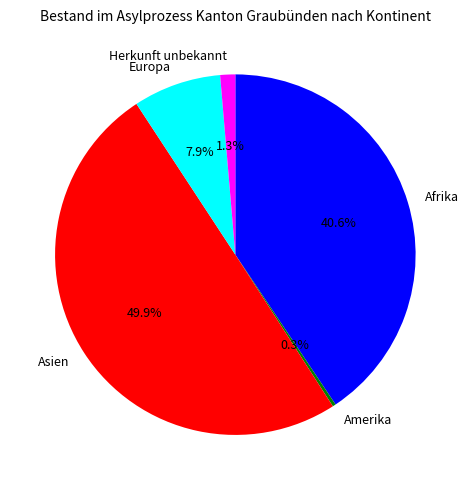

Rank the categories by value from highest to lowest.

Asien, Afrika, Europa, Herkunft unbekannt, Amerika